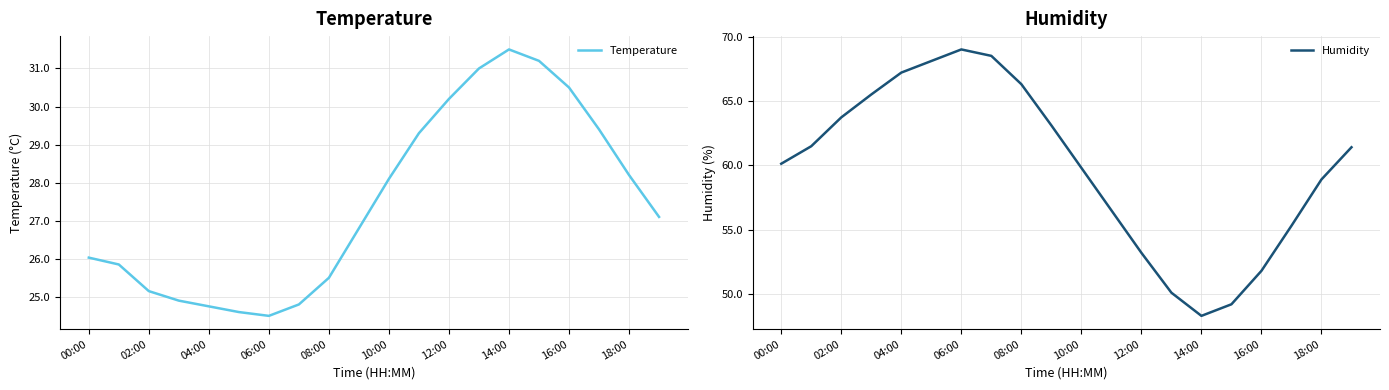

True or false: Humidity has more than 2 points higher than both neighbors.

False